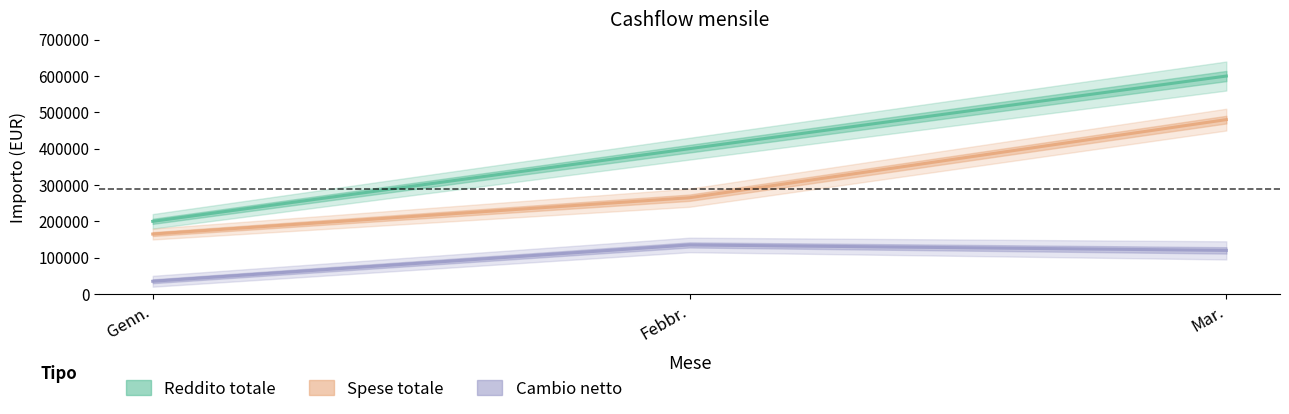

Count the Reddito totale values in the range 200000 to 600000.

3